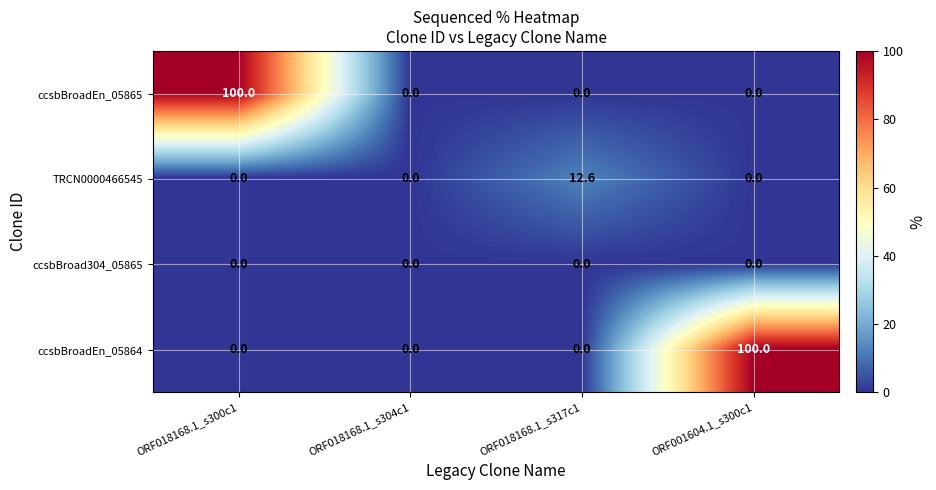

Reading right to left, extract all data points from this chart.

ccsbBroadEn_05865: ORF001604.1_s300c1=0.0	ORF018168.1_s317c1=0.0	ORF018168.1_s304c1=0.0	ORF018168.1_s300c1=100.0
TRCN0000466545: ORF001604.1_s300c1=0.0	ORF018168.1_s317c1=12.6	ORF018168.1_s304c1=0.0	ORF018168.1_s300c1=0.0
ccsbBroad304_05865: ORF001604.1_s300c1=0.0	ORF018168.1_s317c1=0.0	ORF018168.1_s304c1=0.0	ORF018168.1_s300c1=0.0
ccsbBroadEn_05864: ORF001604.1_s300c1=100.0	ORF018168.1_s317c1=0.0	ORF018168.1_s304c1=0.0	ORF018168.1_s300c1=0.0